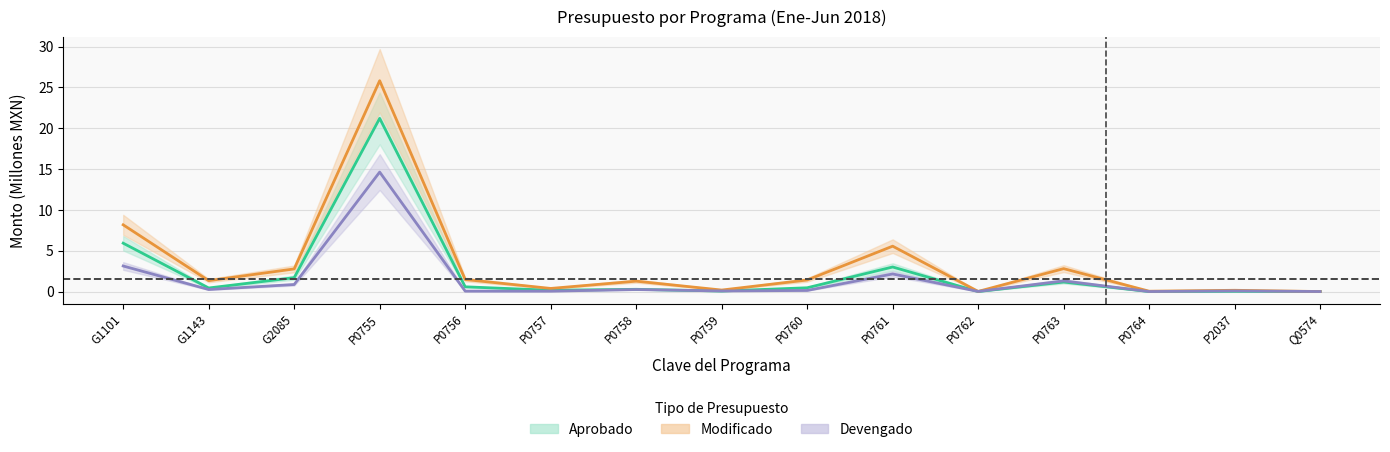

At which label is Devengado closest to 7?

G1101